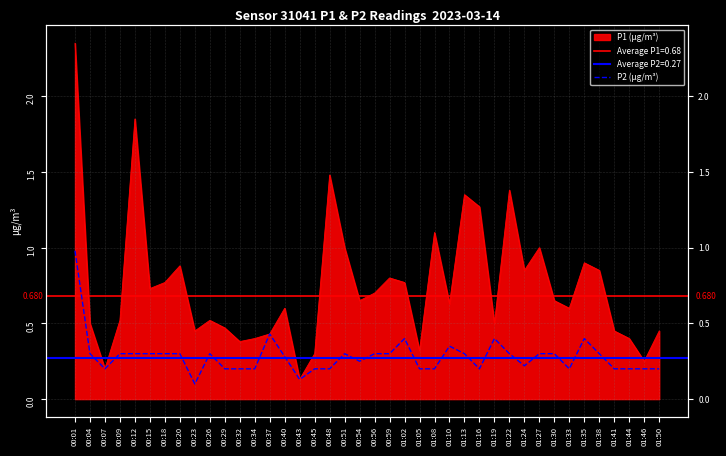

What is the label of the 28th point from the right?

00:34